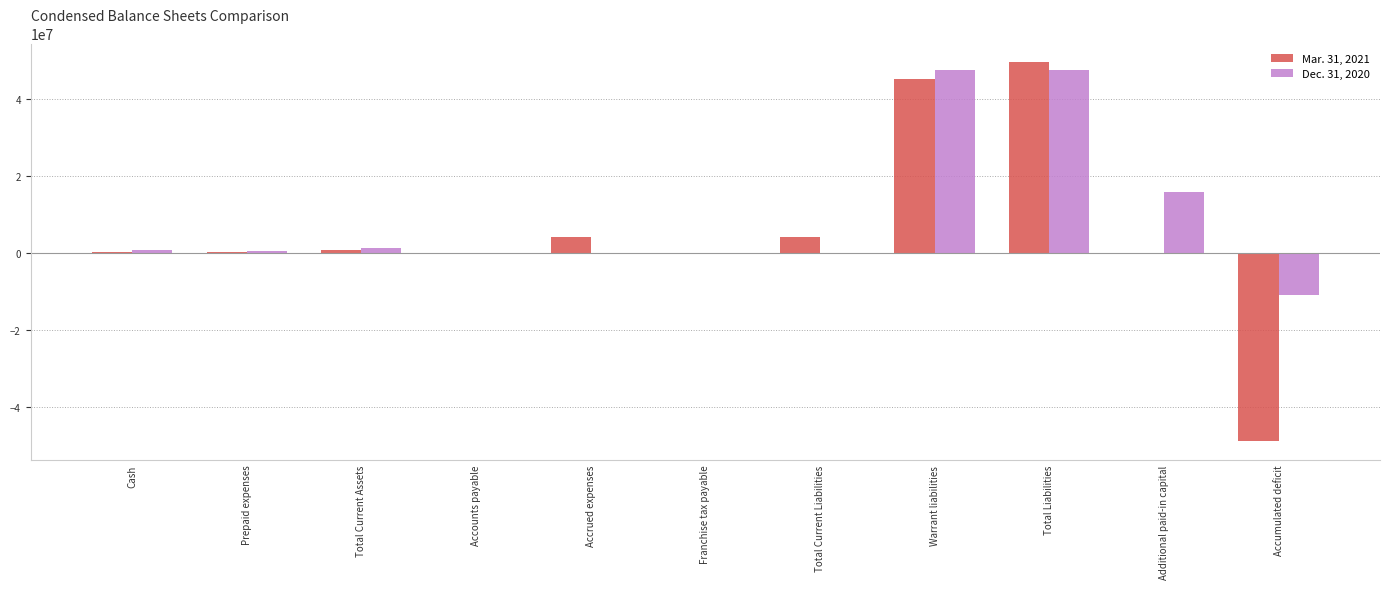

Count the number of data series in this chart.

2